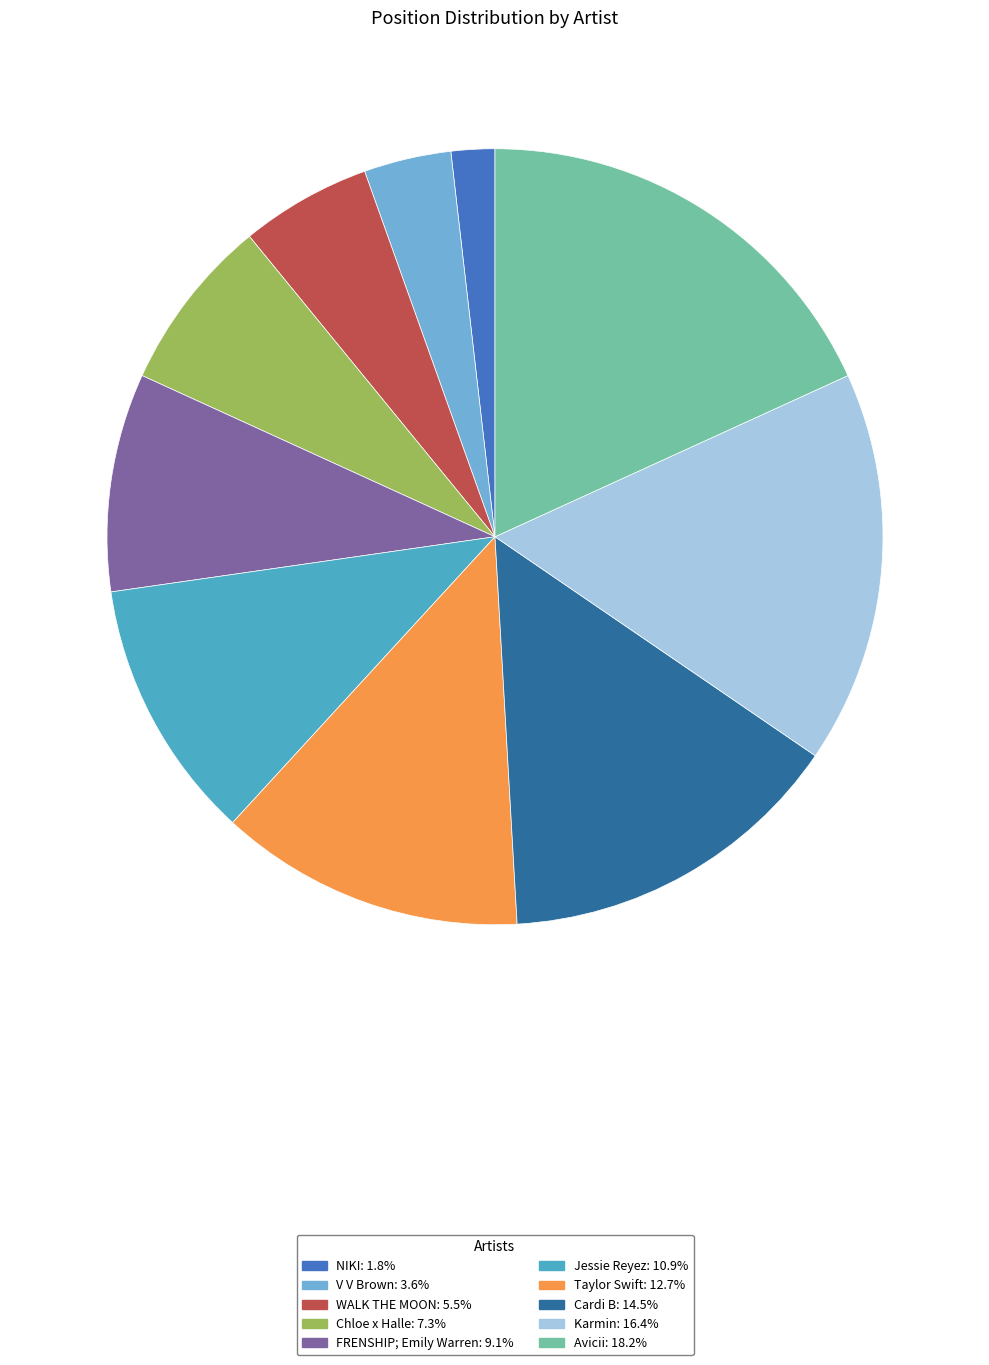

Does Karmin account for over 50% of the chart?

No